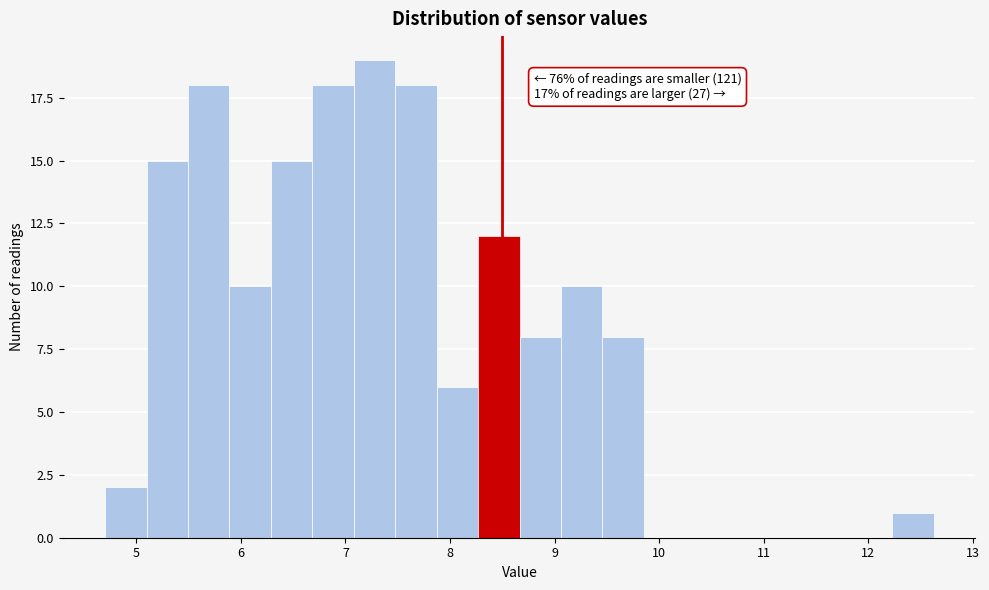

Read against the x-axis, roughly where is the centre of the tallest bar?

7.3